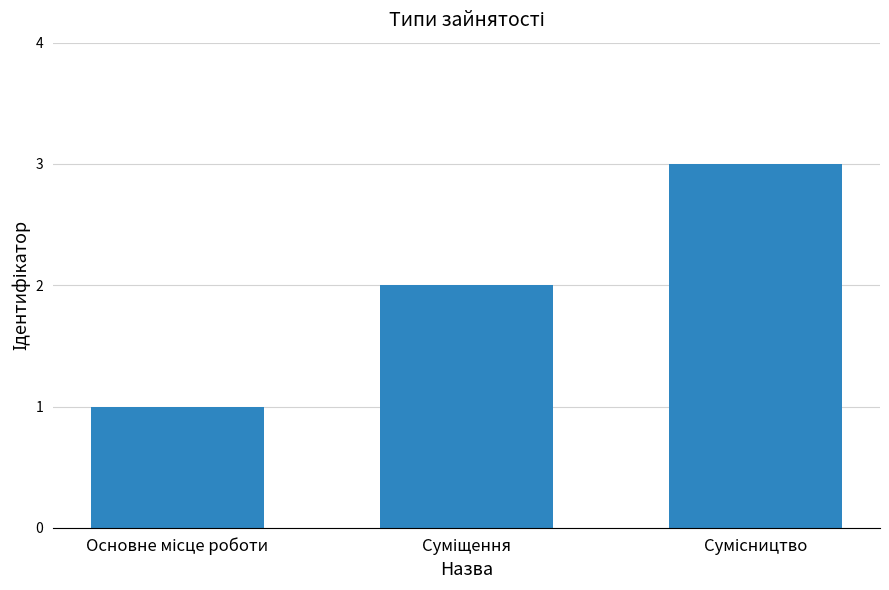

What is the sum of all values?

6